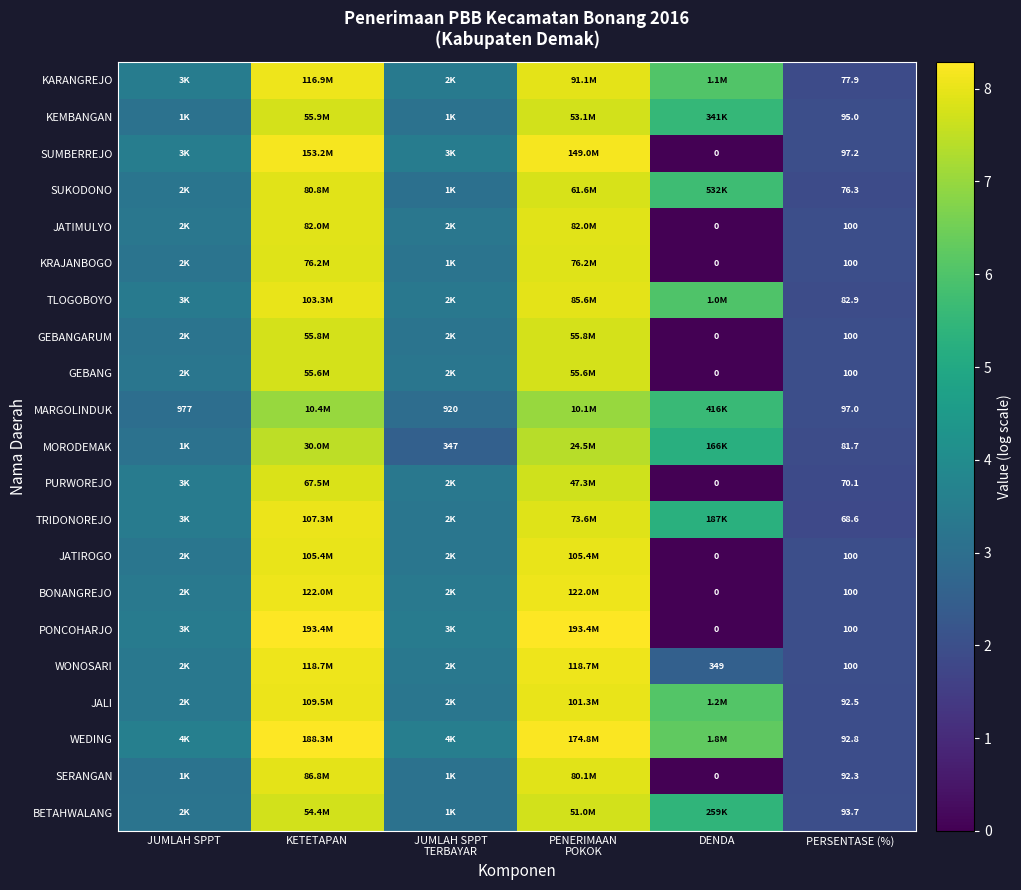

What is the maximum value shown in the chart?

8.3